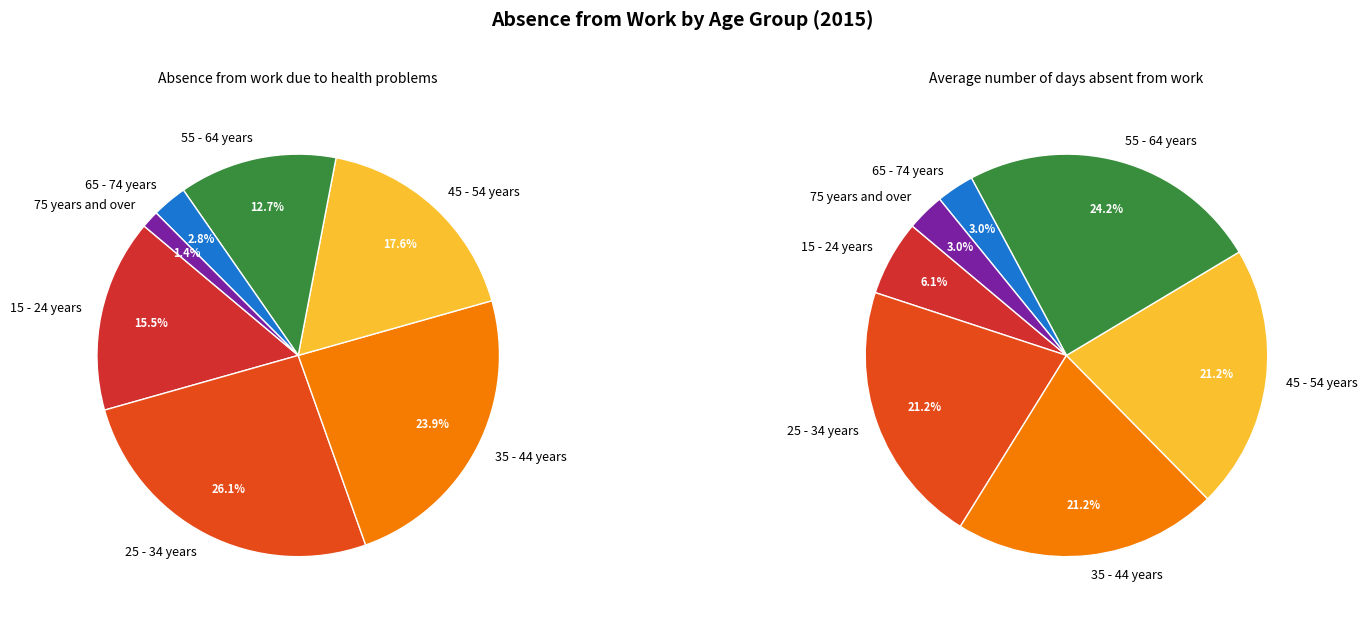

True or false: 35 - 44 years accounts for 8% of the total.

False